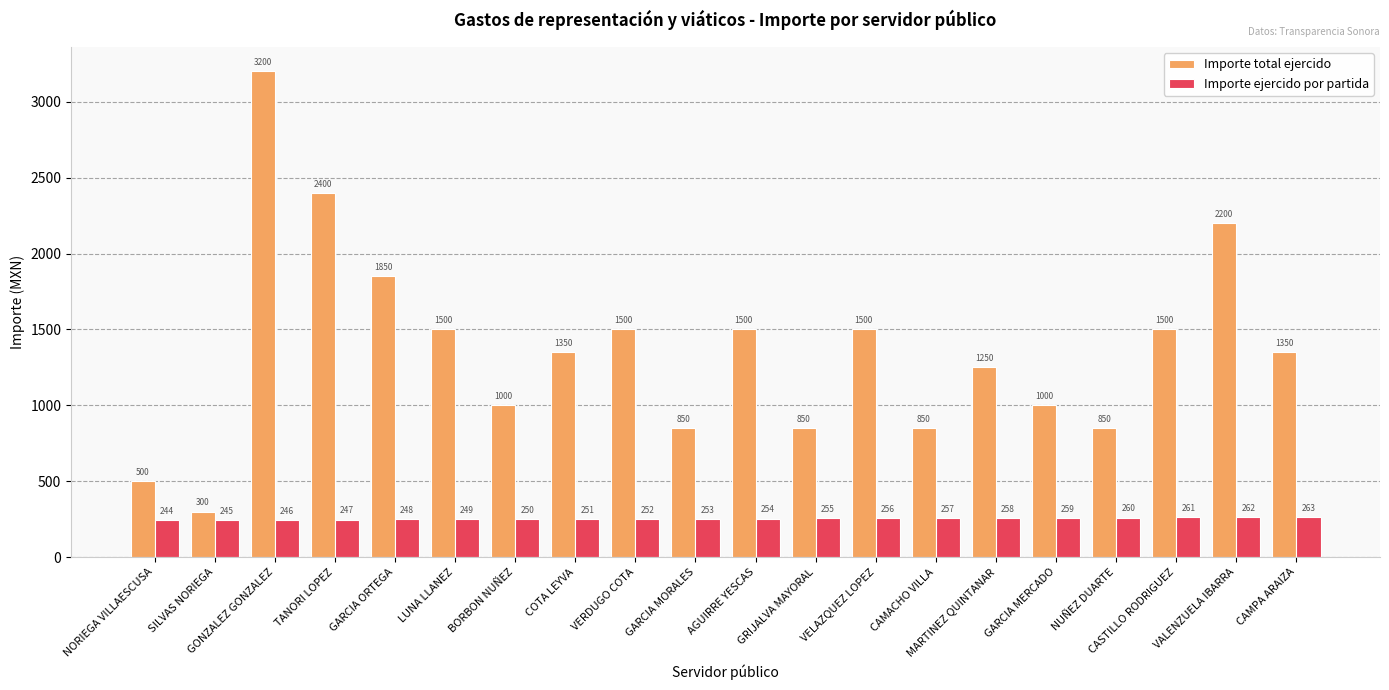

What is the sum of the Importe ejercido por partida values at NUÑEZ DUARTE and NORIEGA VILLAESCUSA?

504